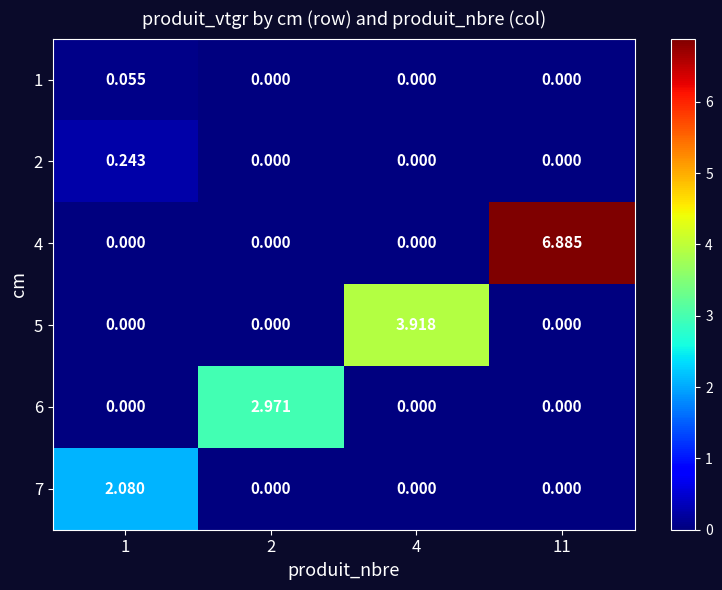

At 4, list the series in order from smallest to largest.

1, 2, 4, 6, 7, 5